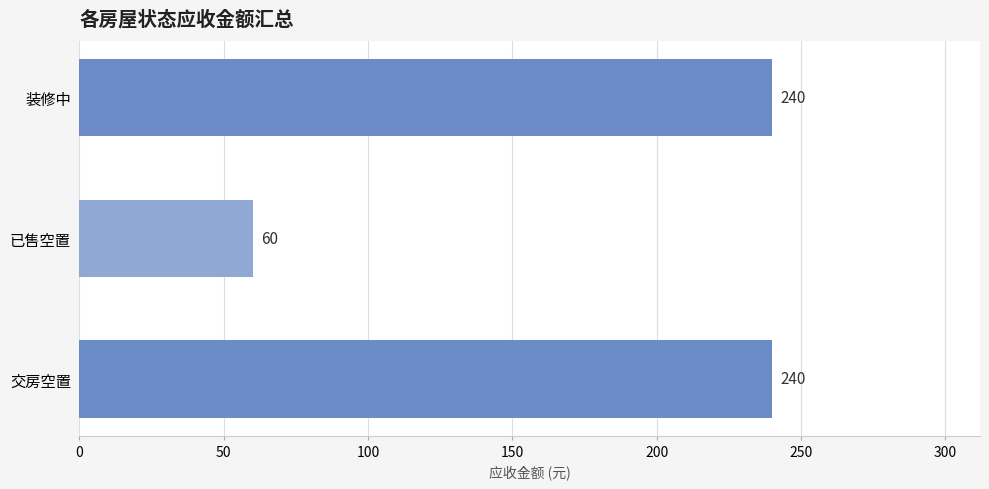

Which has a higher value, 已售空置 or 装修中?

装修中